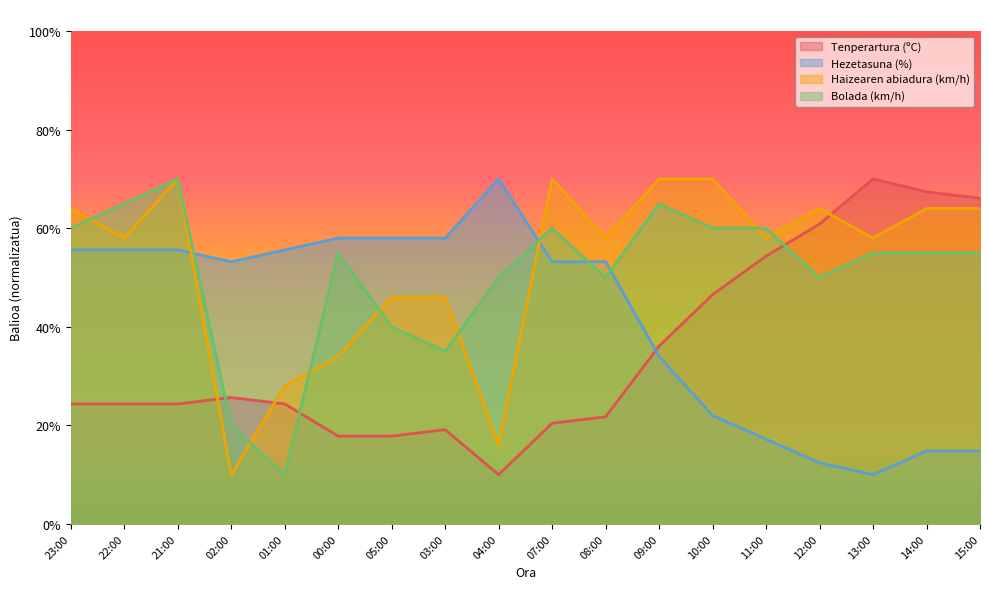

What is the sum of all Bolada (km/h) values?

915.0